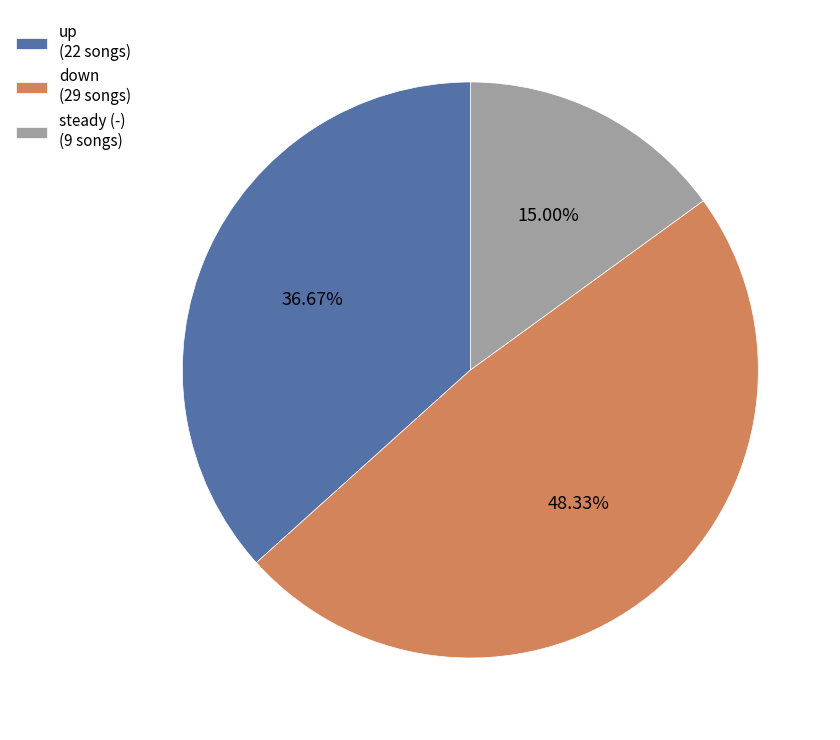

Rank the categories by value from lowest to highest.

steady (-) (9 songs), up (22 songs), down (29 songs)